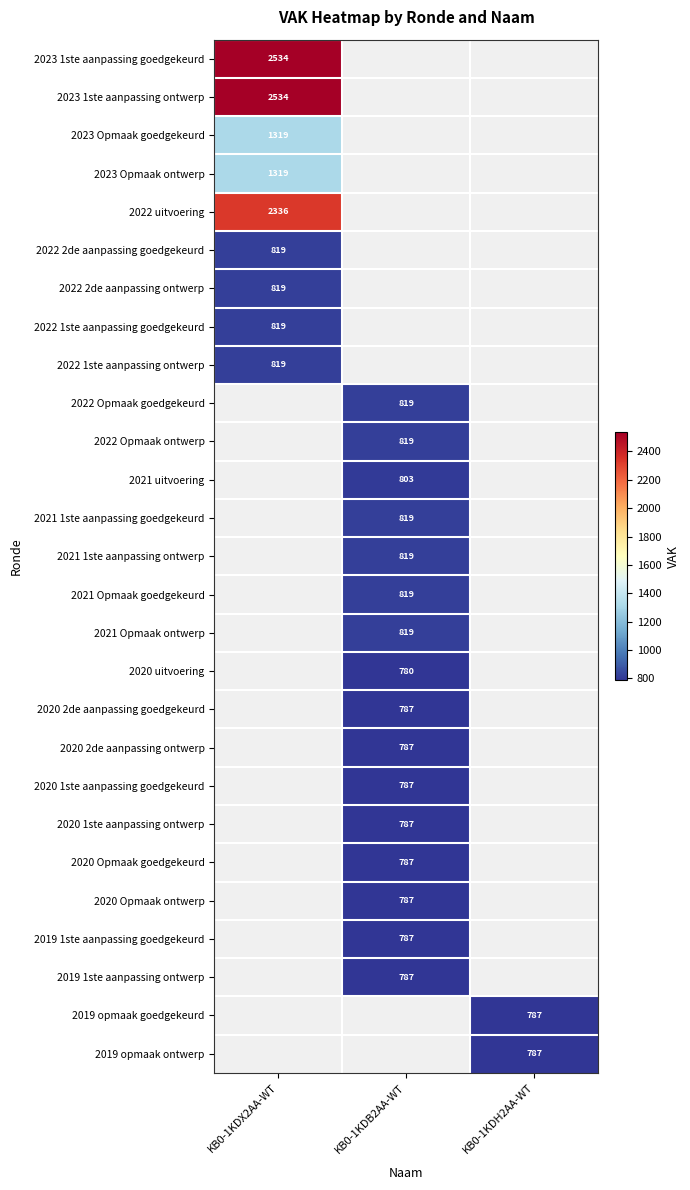

True or false: 2021 Opmaak goedgekeurd has a value of 382 at KB0-1KDB2AA-WT.

False